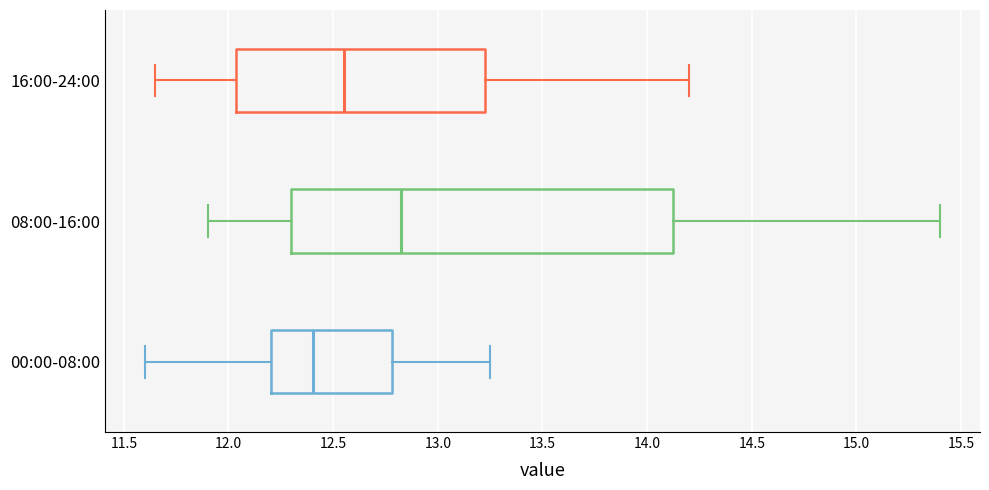

Reading bottom to top, transcribe this box plot: for each box, give where its median line is, the range the box spans, and where its two whiskers end, as read against the x-axis. The values are not printed on the chart, so give them approximately, as read against the axis.

00:00-08:00: median 12.40, box 12.20 to 12.80, whiskers 11.60 to 13.25
08:00-16:00: median 12.85, box 12.30 to 14.15, whiskers 11.90 to 15.40
16:00-24:00: median 12.55, box 12.05 to 13.25, whiskers 11.65 to 14.20